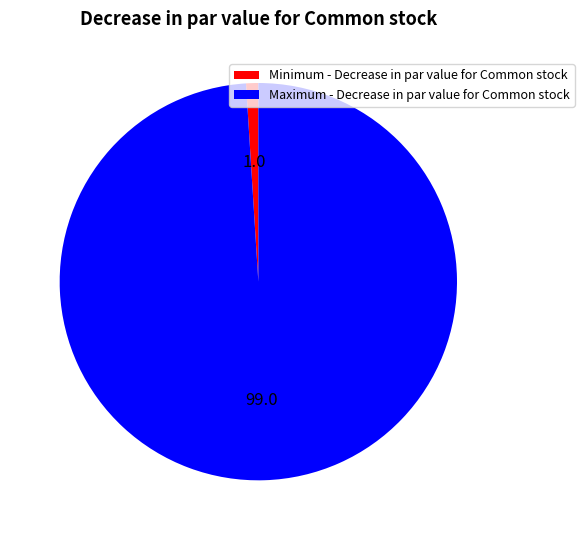

Does Minimum - Decrease in par value for Common stock account for over 50% of the chart?

No